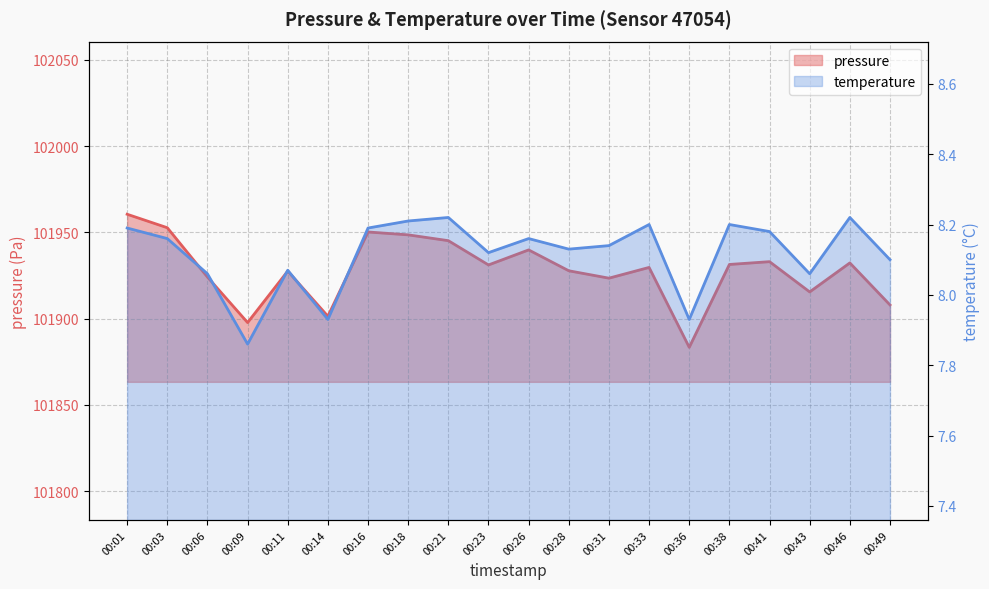

At which category does temperature reach its first local peak?

00:11